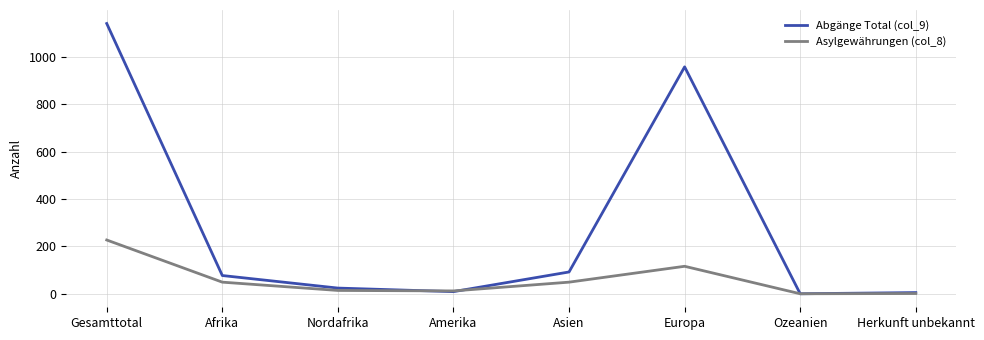

Is the value of Abgänge Total (col_9) at Europa greater than the value of Asylgewährungen (col_8) at Nordafrika?

Yes